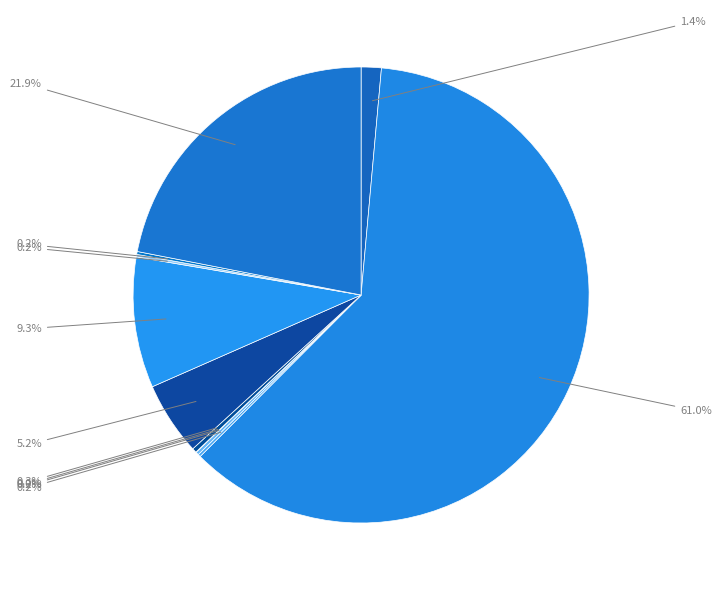

How many slices are in this pie chart?

11